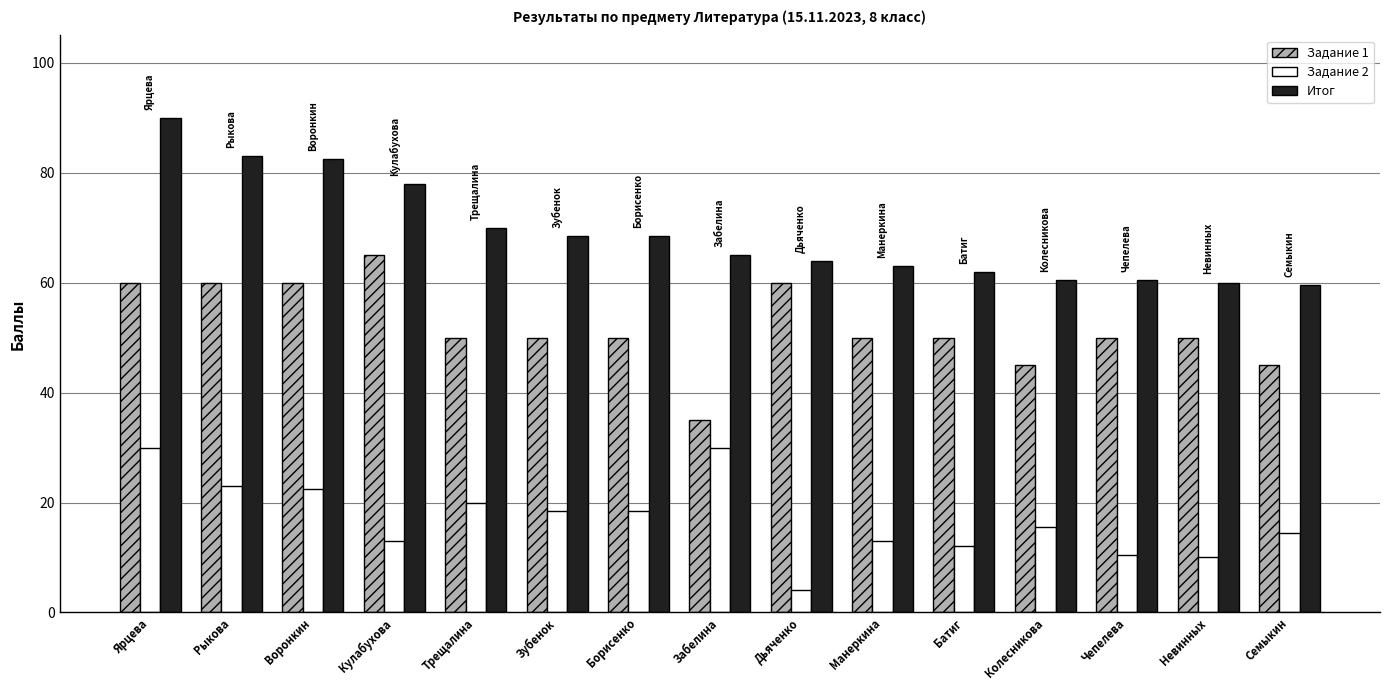

At Колесникова, list the series in order from largest to smallest.

Итог, Задание 1, Задание 2